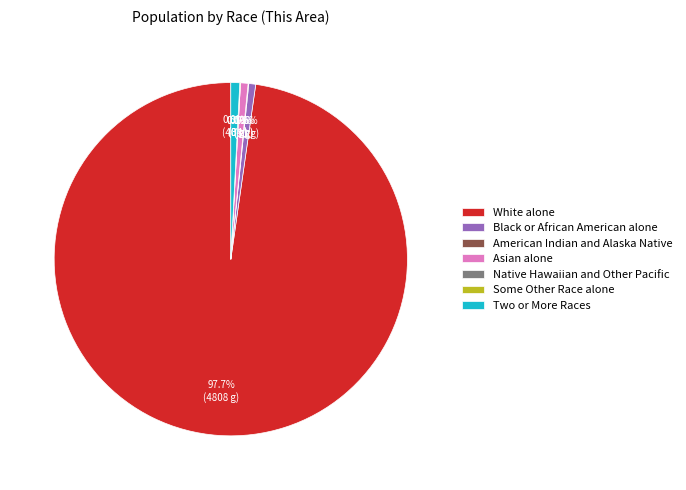

Which slice is the largest?

White alone